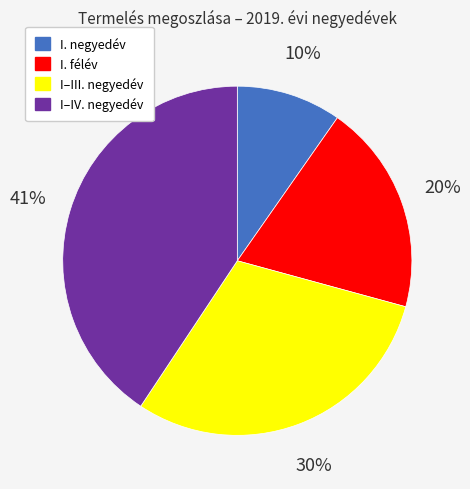

Which category has the biggest portion of the pie?

I–IV. negyedév